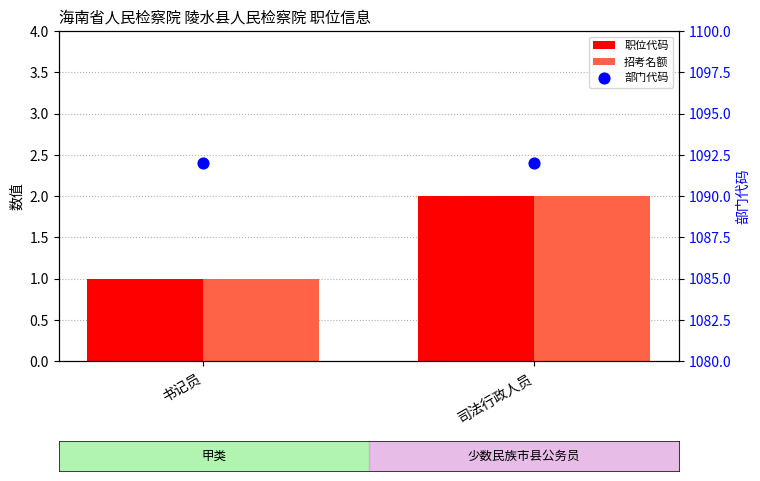

Which series contains the lowest Y value?

职位代码